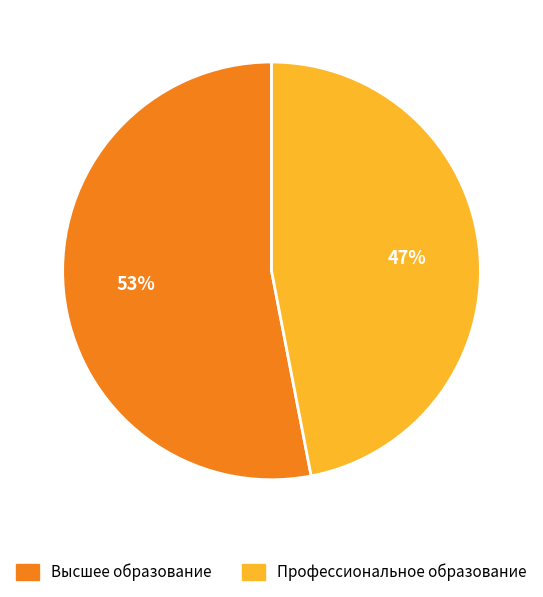

Which category has the biggest portion of the pie?

Высшее образование